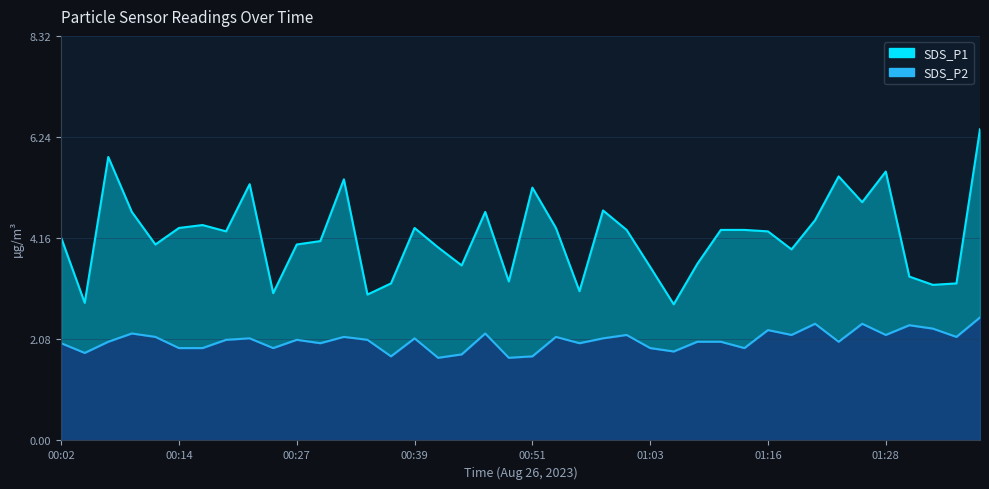

What is the label of the 32nd point from the left?

01:18